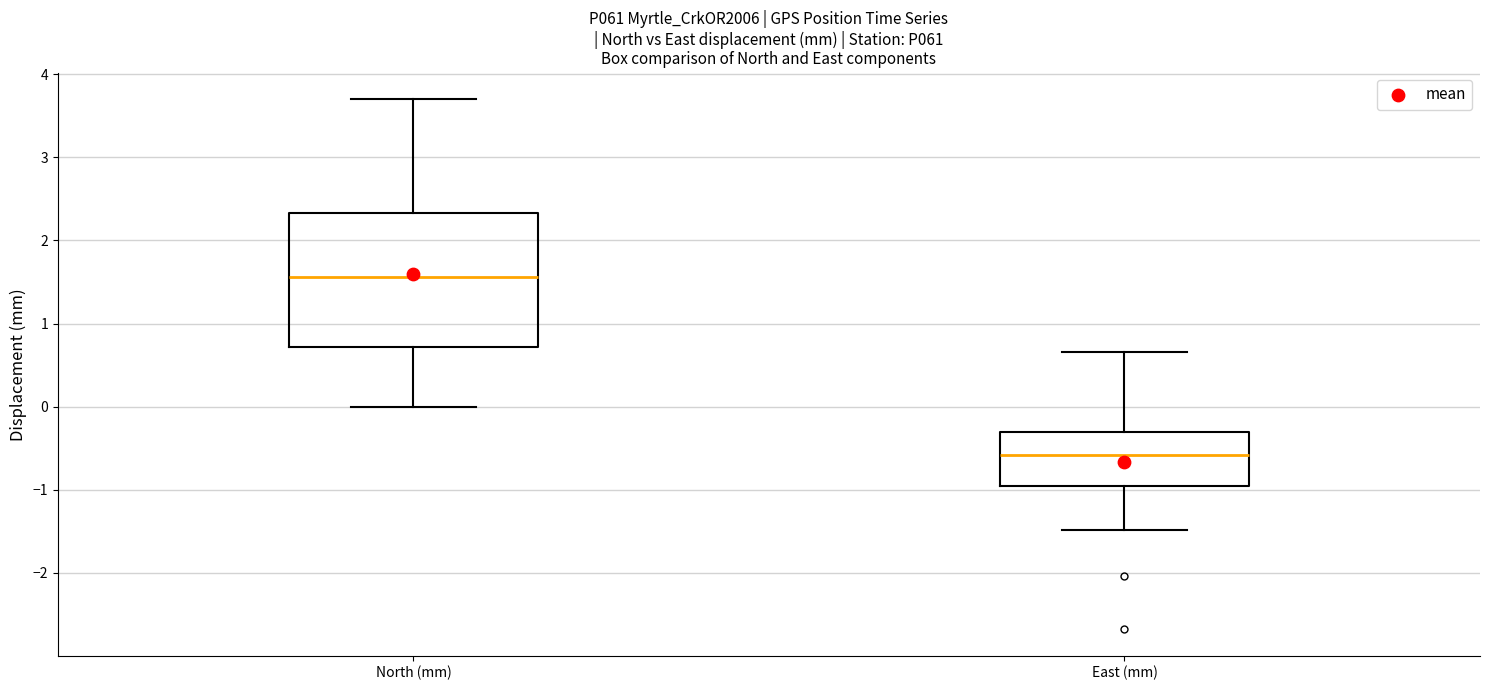

Reading left to right, transcribe this box plot: for each box, give where its median line is, the range the box spans, and where its two whiskers end, as read against the y-axis. The values are not printed on the chart, so give them approximately, as read against the axis.

North (mm): median 1.6, box 0.7 to 2.3, whiskers 0.0 to 3.7
East (mm): median -0.6, box -1.0 to -0.3, whiskers -1.5 to 0.7